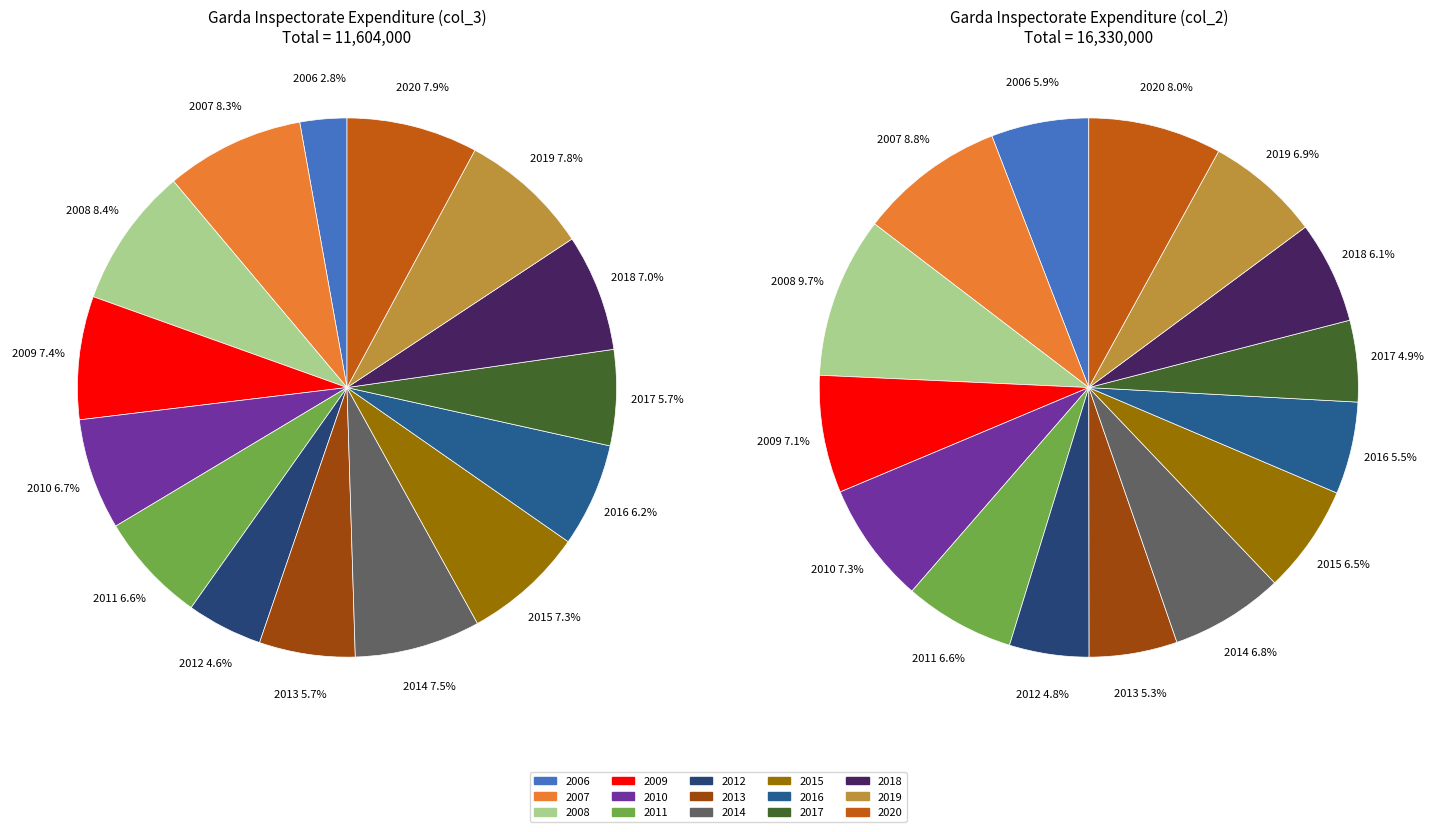

Is it true that 2014 is 15% of the pie?

False